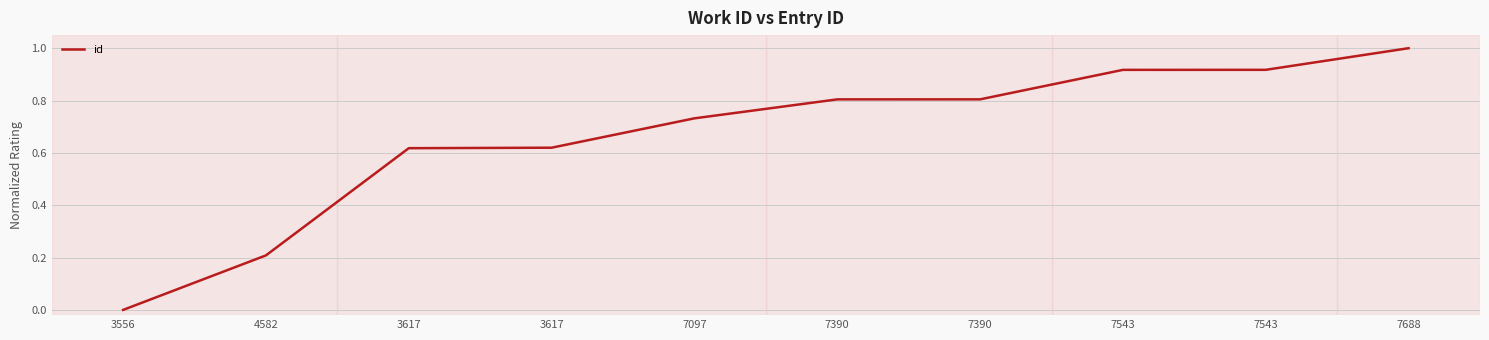

What is the label of the 4th point from the left?

3617